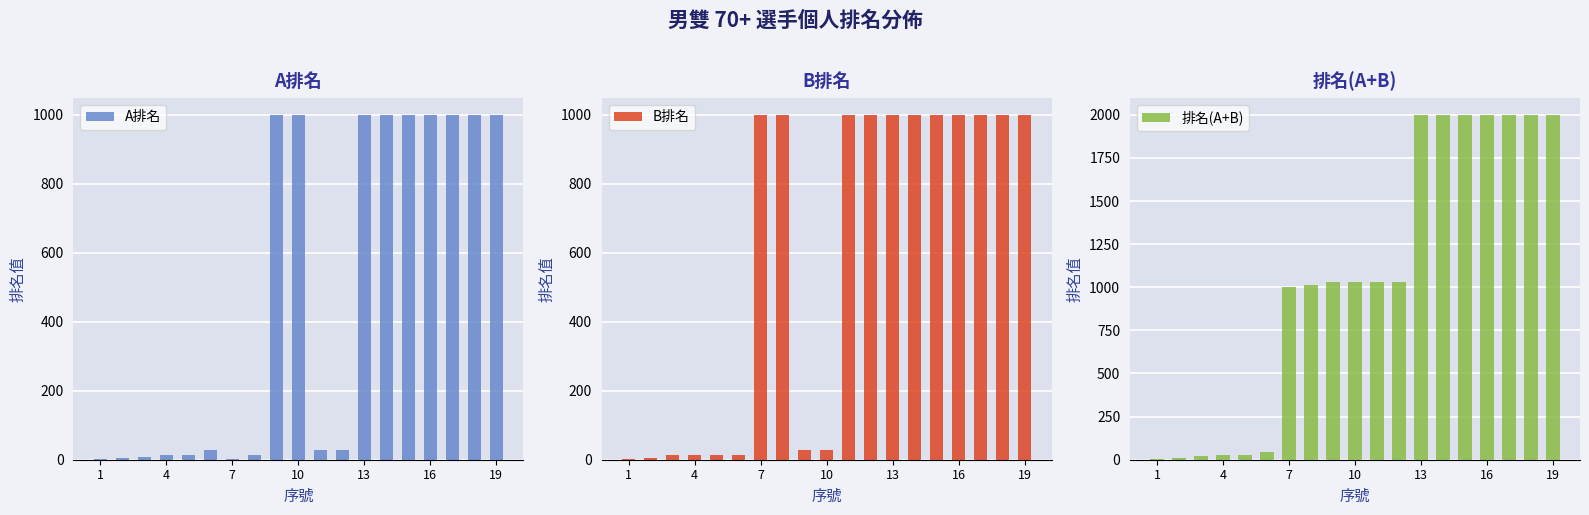

What is the approximate value of 排名(A+B) at 19?

1998